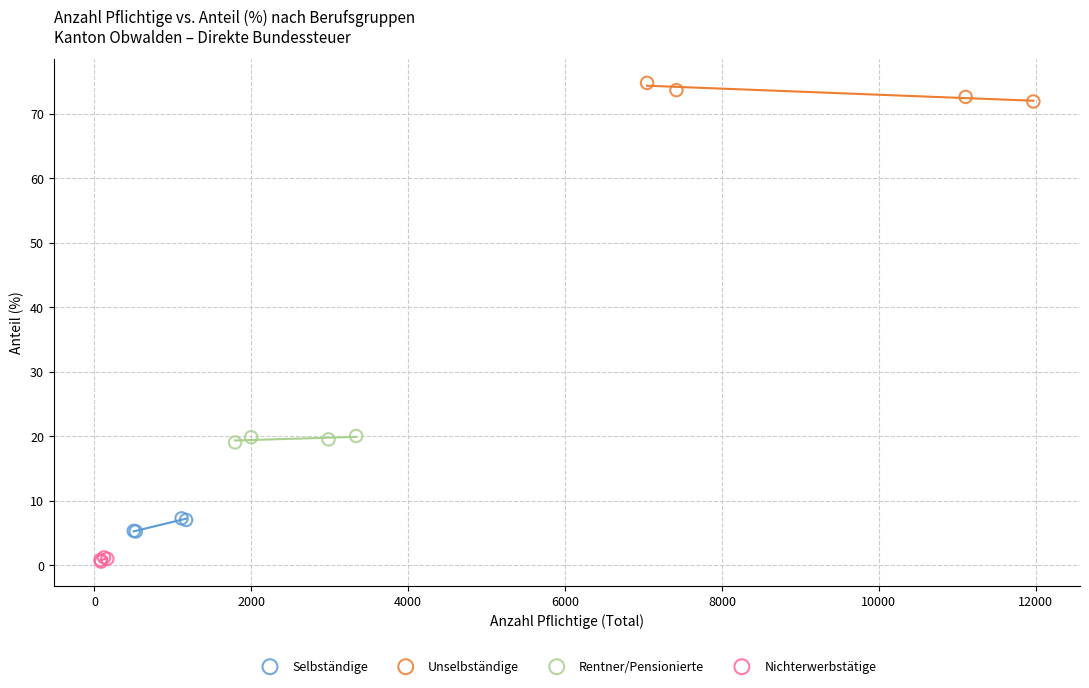

Which series reaches the minimum Y coordinate?

Nichterwerbstätige